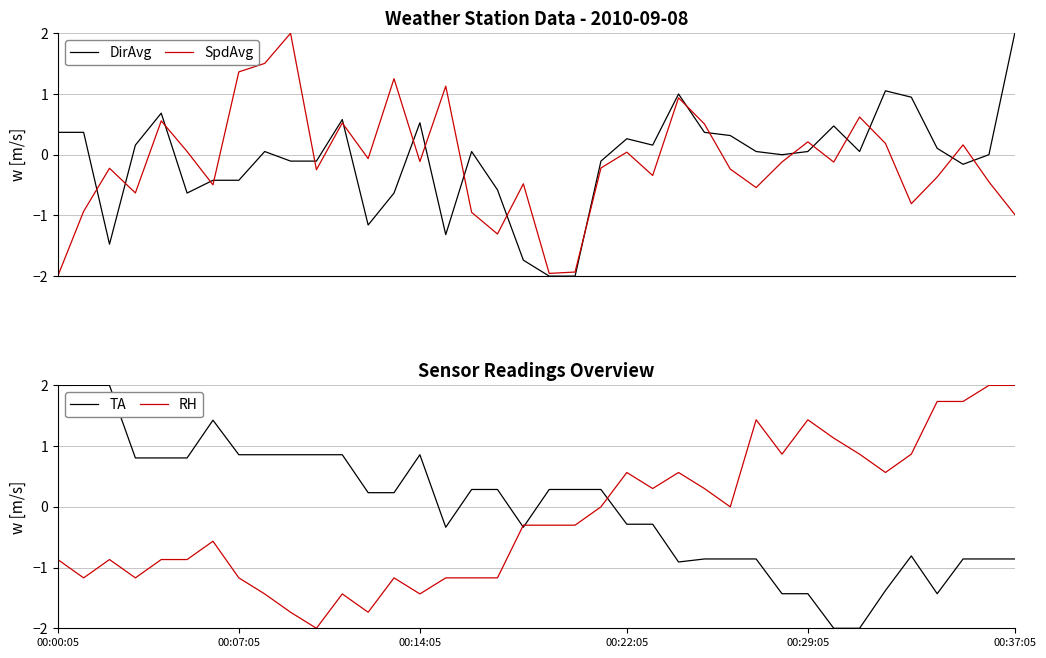

What is the sum of the DirAvg values at 25 and 36?

0.4